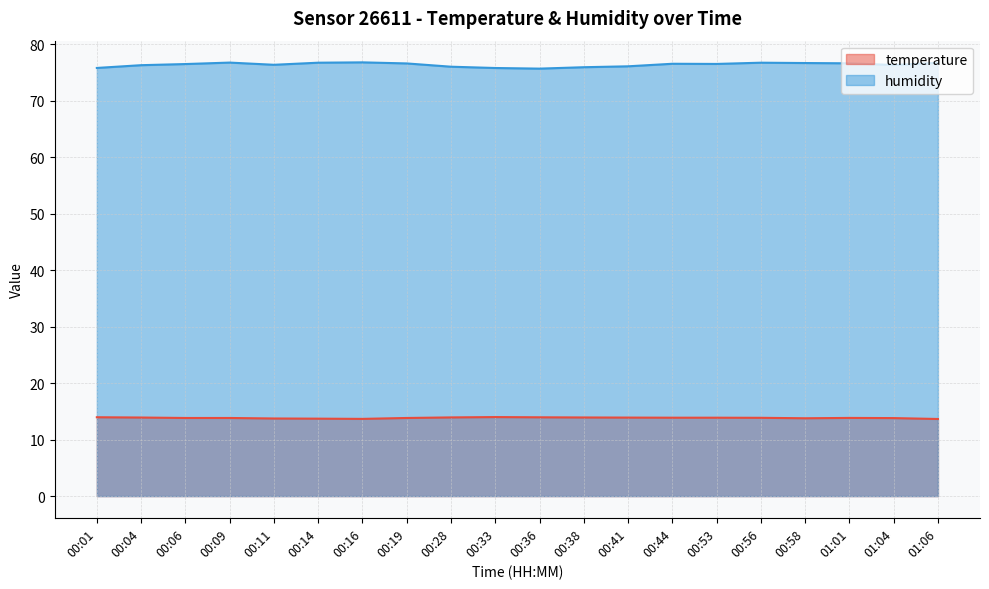

Does the chart have visible grid lines?

Yes